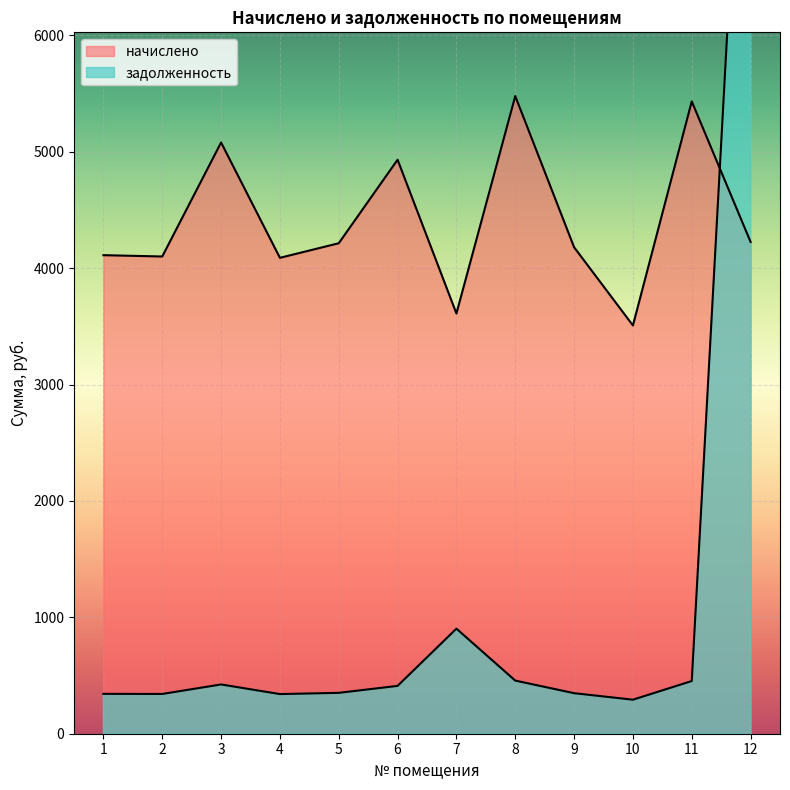

Reading right to left, what are all the values shown in this chart?

начислено: 12=4225.0	11=5432.0	10=3507.5	9=4179.4	8=5477.6	7=3610.0	6=4931.0	5=4213.6	4=4088.3	3=5079.0	2=4099.7	1=4111.1
задолженность: 12=9689.0	11=452.7	10=292.3	9=348.3	8=456.5	7=902.5	6=410.9	5=351.1	4=340.7	3=423.2	2=341.6	1=342.6